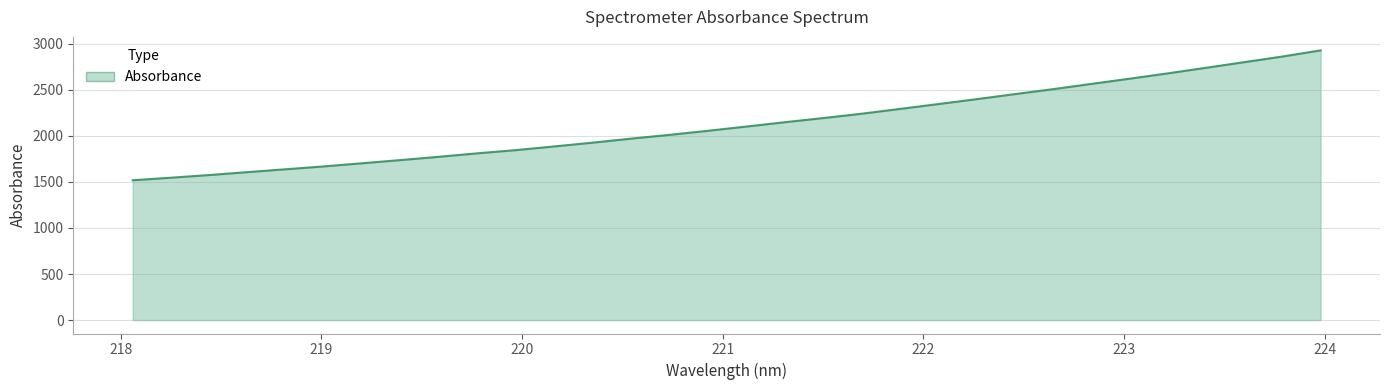

What is the smallest value displayed?

1518.9